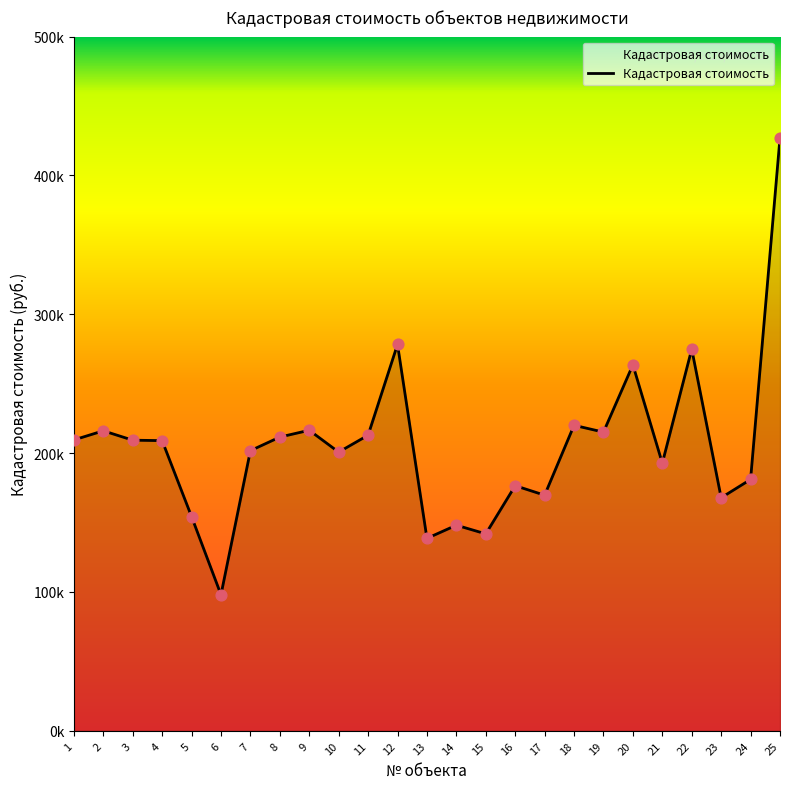

What is the ratio of the value at 2 to the value at 5?

1.4